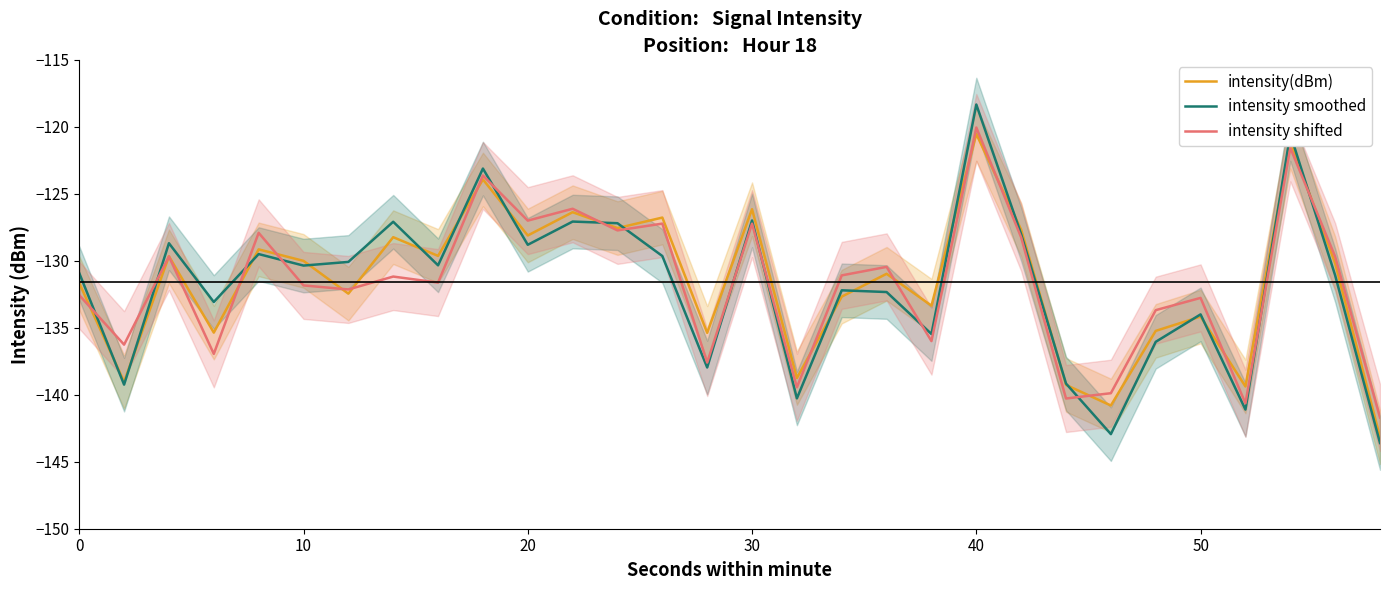

What is the difference between the maximum and minimum values in the intensity smoothed series?

25.3